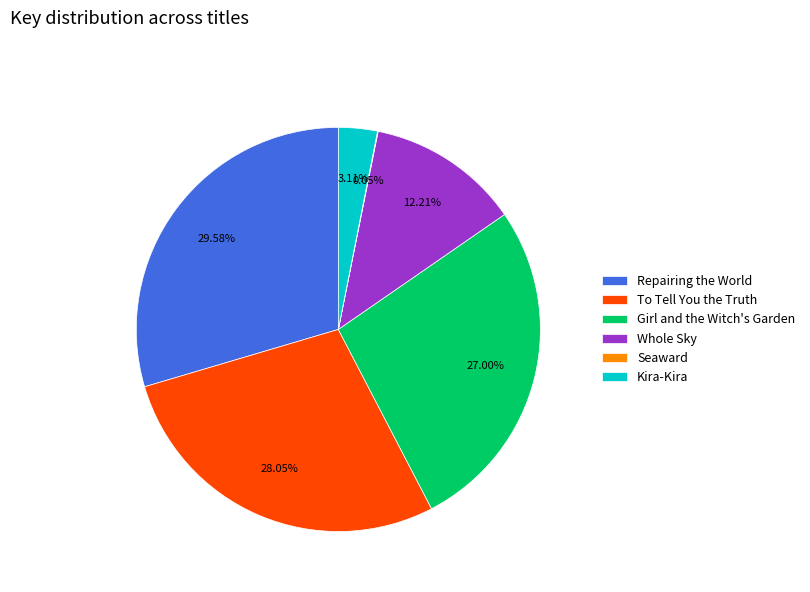

What percentage is the Kira-Kira slice, to the nearest percent?

3%